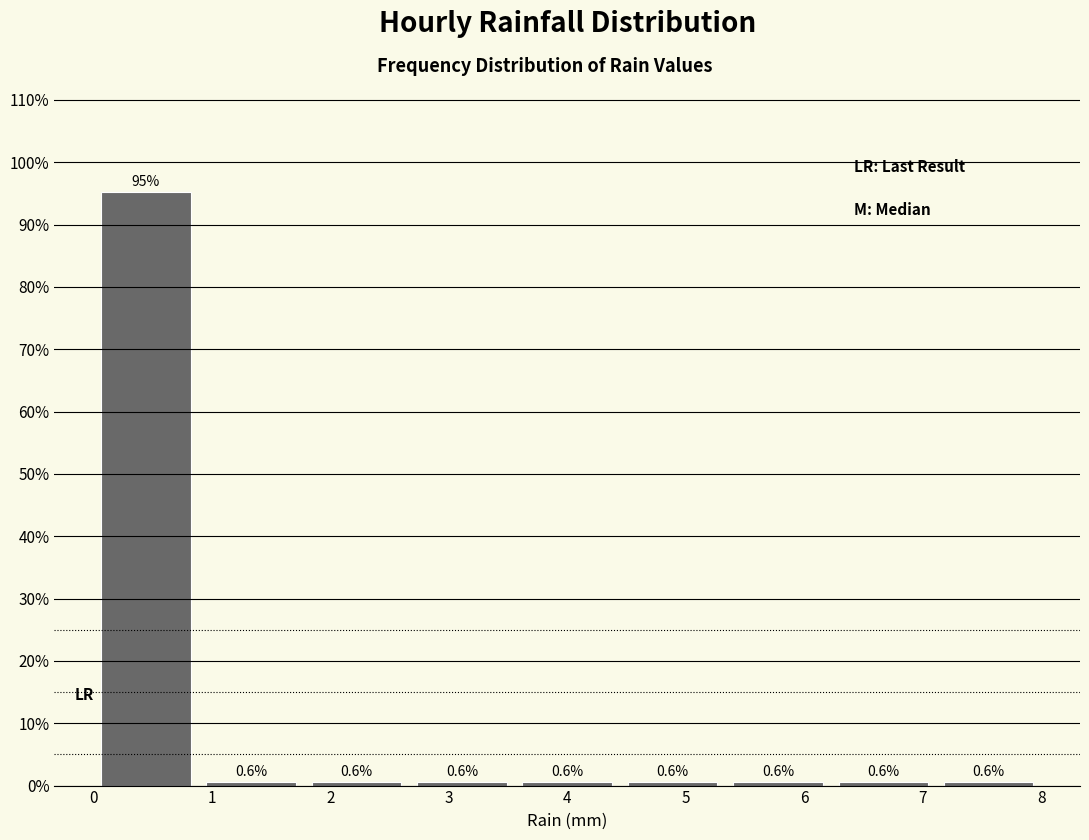

Which range on the x-axis has the tallest bar?

0.0 to 0.9